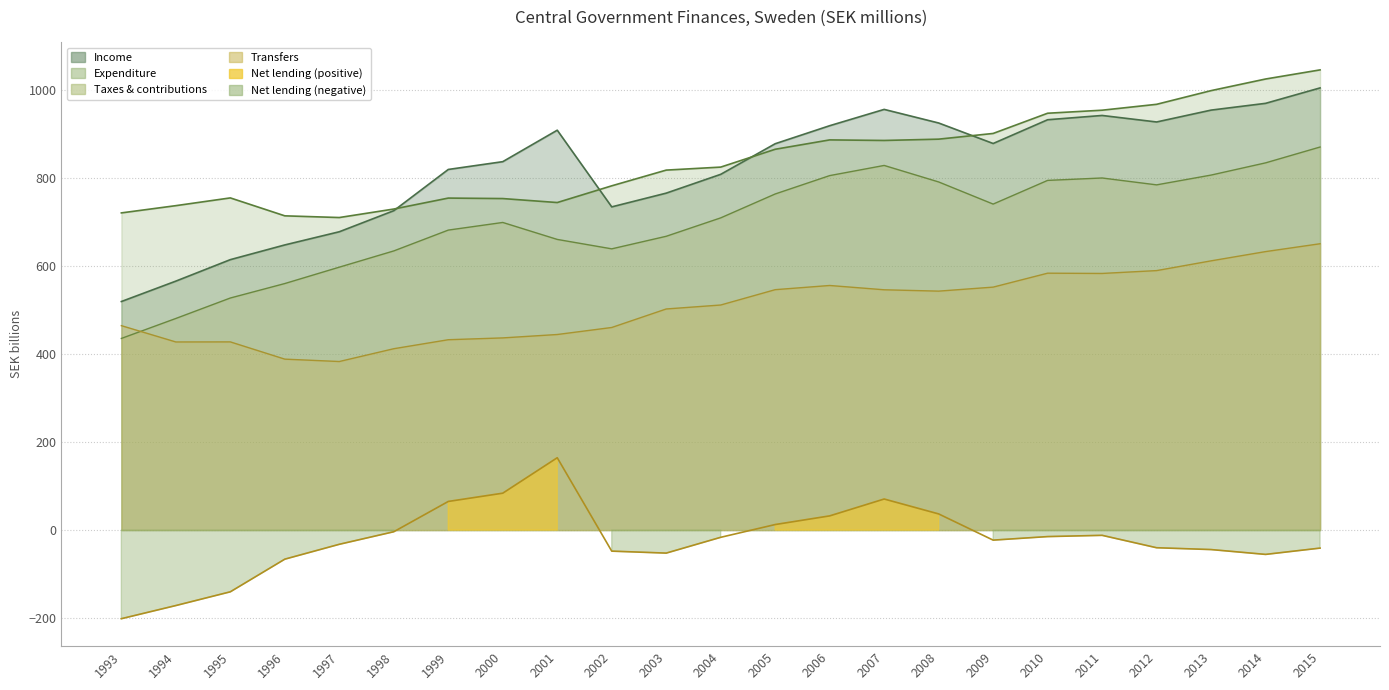

What is the difference between the highest and lowest values at 2013?

1043.1